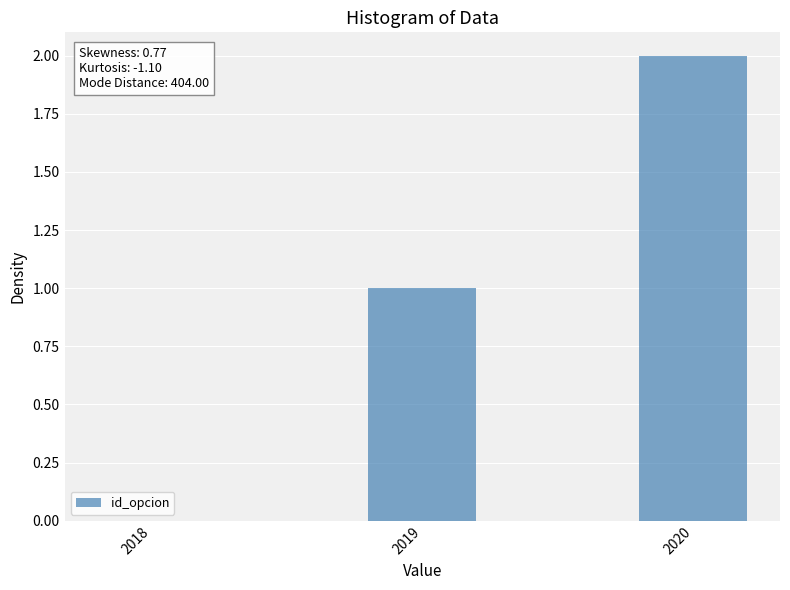

Reading right to left, extract all data points from this chart.

2	1	0